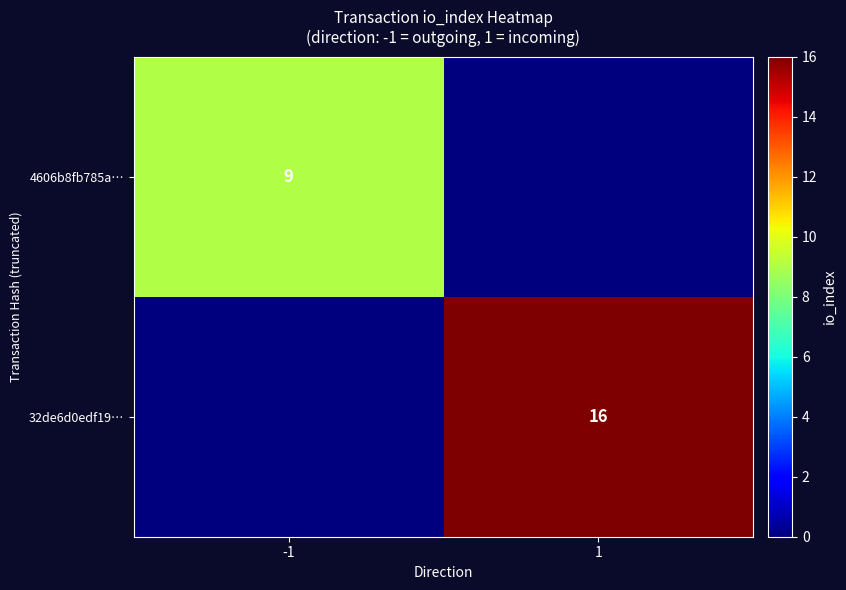

True or false: 32de6d0edf19… has a value of 16 at 1.

True